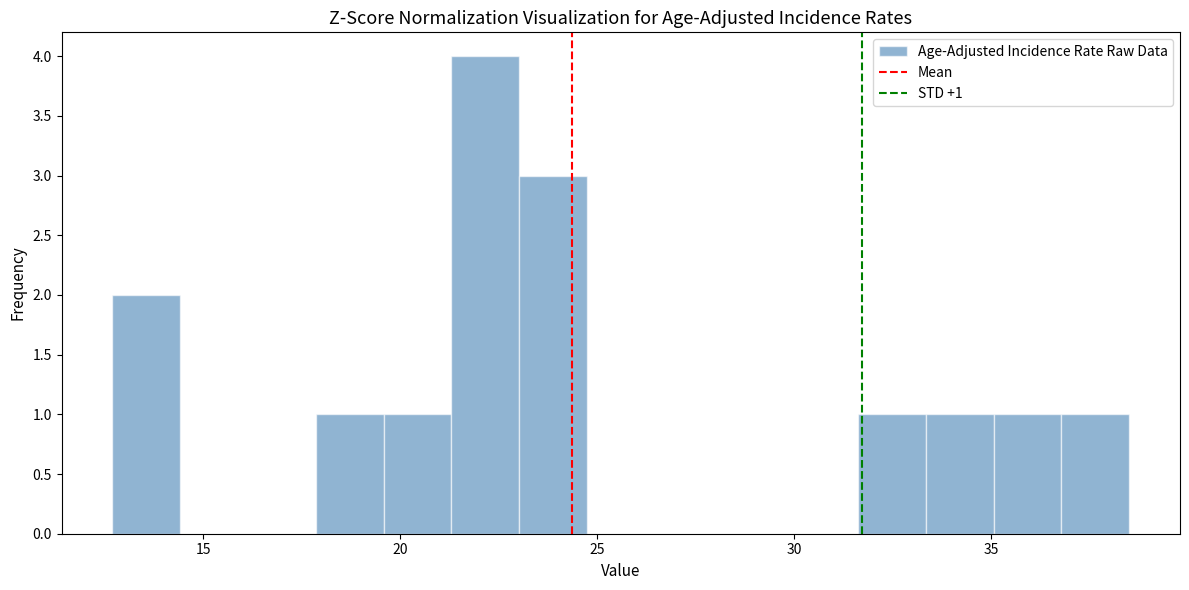

Around what value on the x-axis is the tallest bar? Give the approximate position of its centre, as read against the axis.

22.0